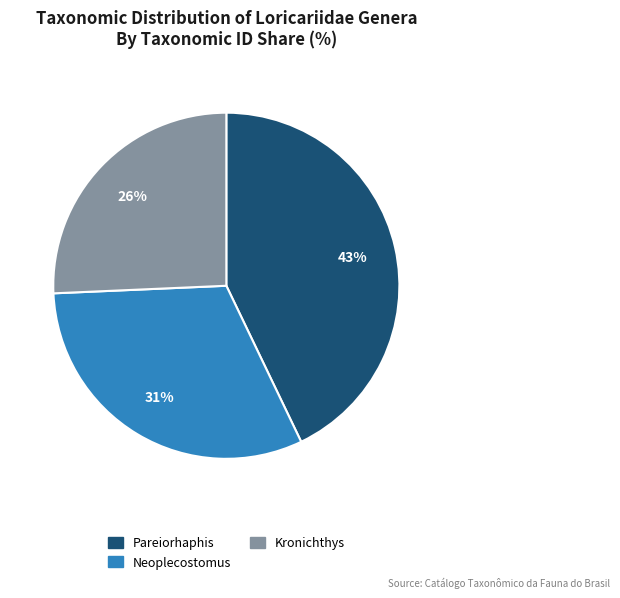

Do Kronichthys and Pareiorhaphis together represent more than half of the pie?

Yes